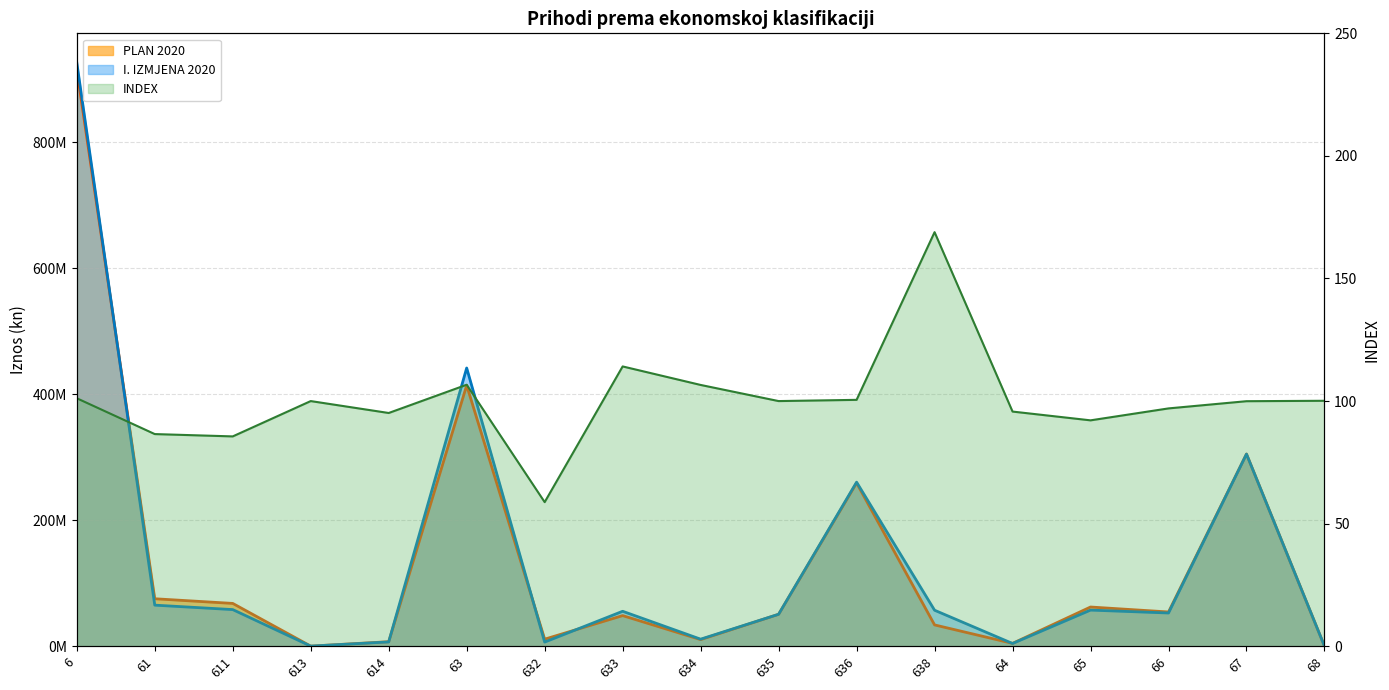

How many data points in I. IZMJENA 2020 are less than 55520432?

8